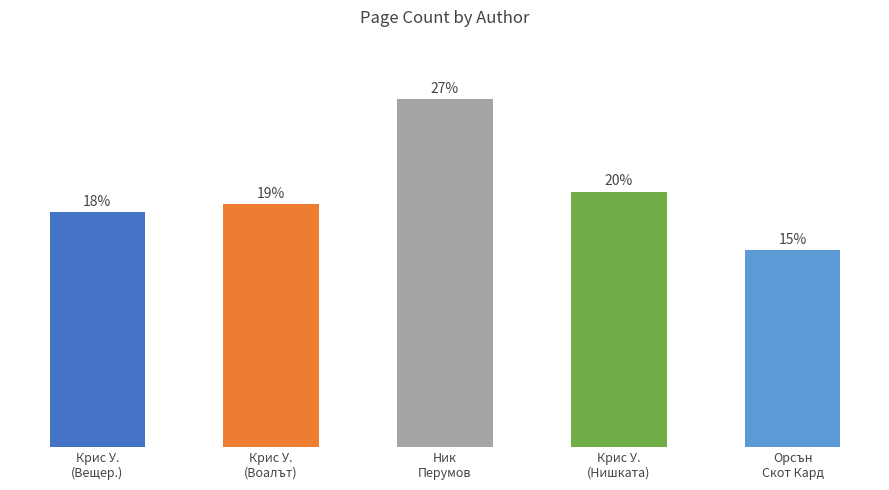

Where does the data first go above 464?

Ник
Перумов